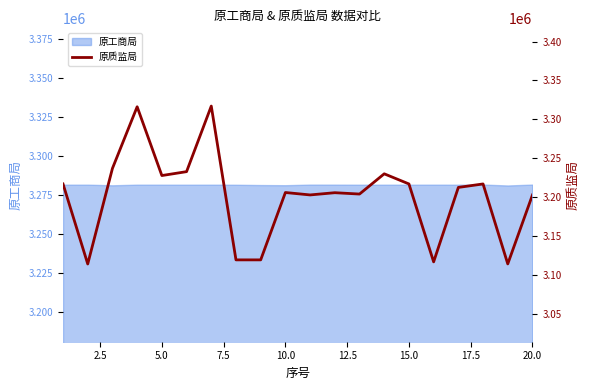

What is the highest value of the 原工商局 series?

3281639